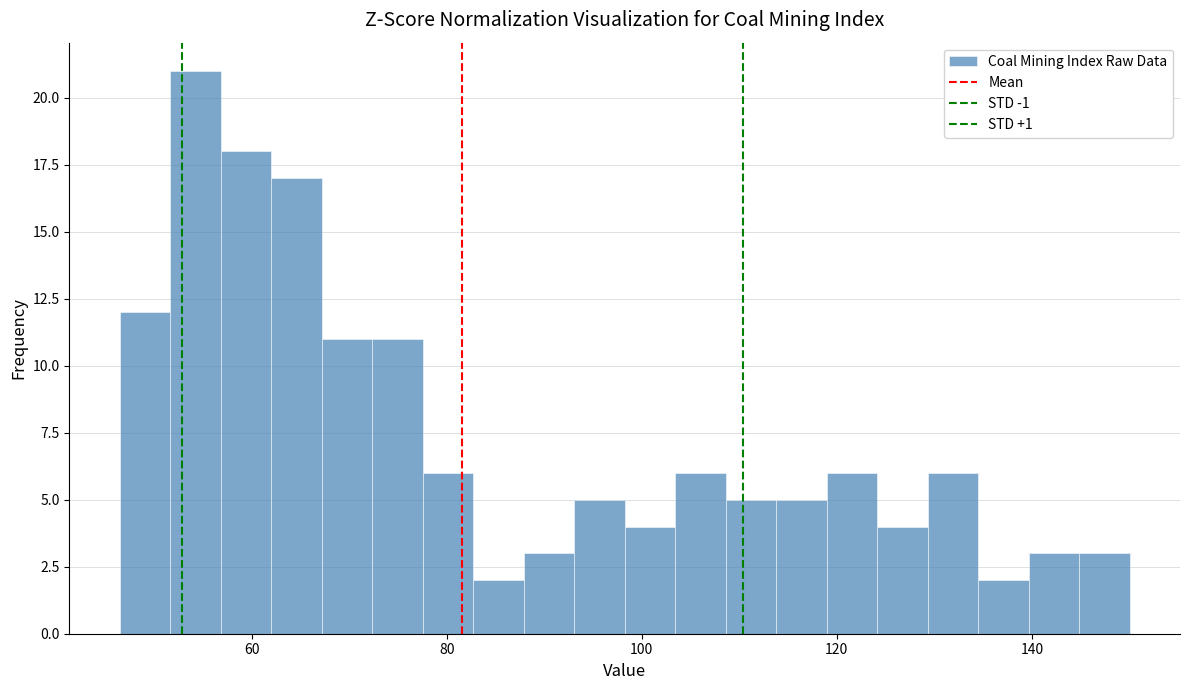

Read against the x-axis, roughly where is the centre of the tallest bar?

54